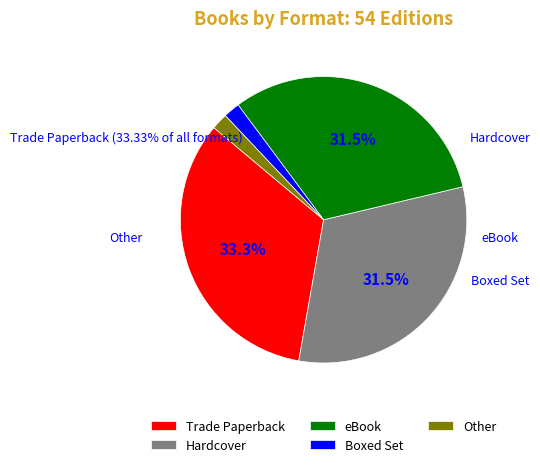

Does any single category account for the majority?

No